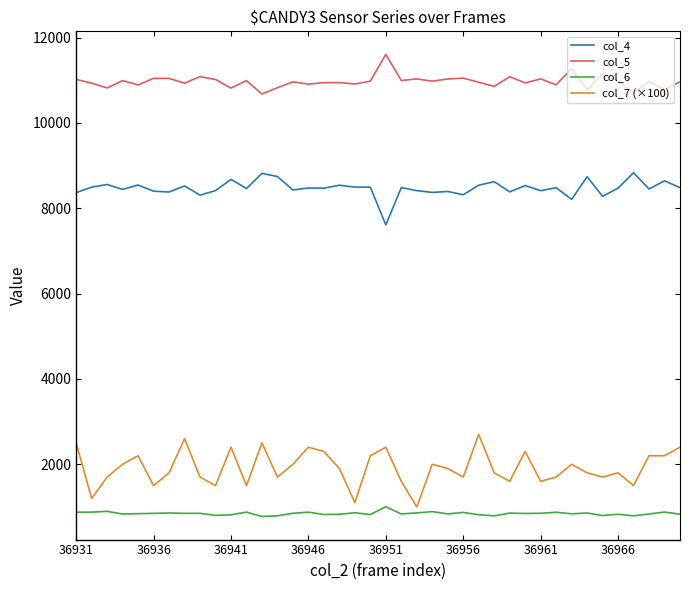

True or false: col_7 (×100) and col_4 intersect in this chart.

False